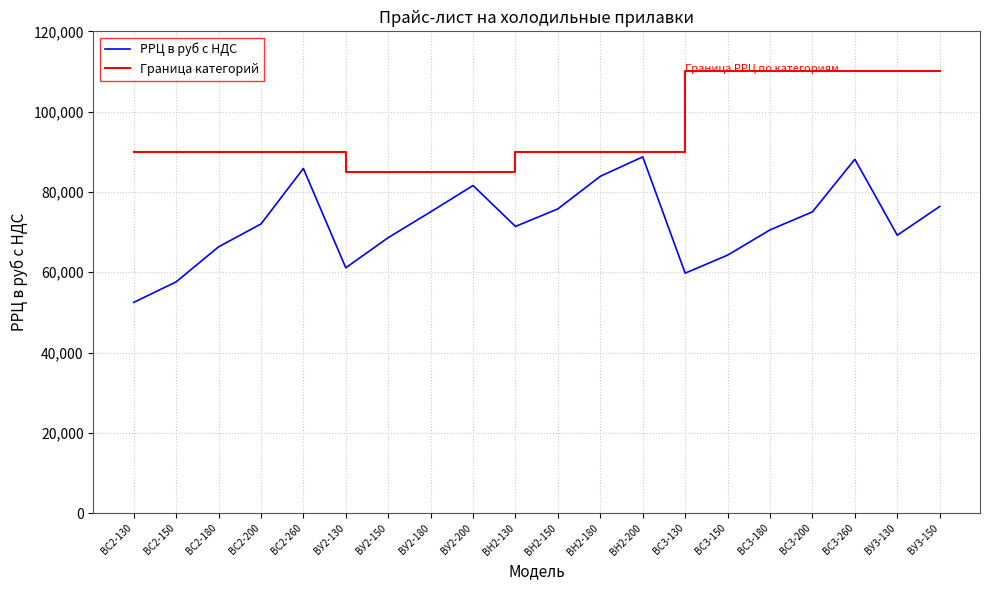

Reading right to left, list all the values displayed in this chart.

ВУ3-150=76380	ВУ3-130=69230	ВС3-260=88140	ВС3-200=75040	ВС3-180=70550	ВС3-150=64260	ВС3-130=59770	BН2-200=88740	BН2-180=83900	BН2-150=75780	BН2-130=71410	BУ2-200=81600	BУ2-180=75040	BУ2-150=68620	BУ2-130=61110	BС2-260=85840	BС2-200=72020	BС2-180=66320	BС2-150=57600	BС2-130=52490